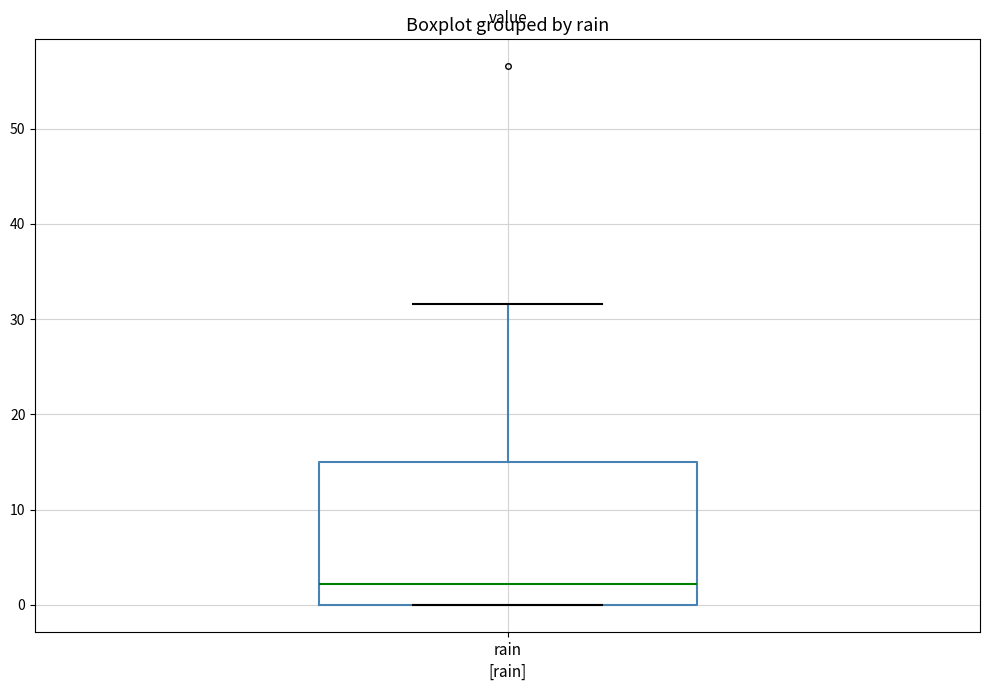

Read this box plot against the y-axis: the position of the median line, the range covered by the box, and the ends of both whiskers. The values are not printed on the chart, so give them approximately, as read against the axis.

median 2, box 0 to 15, whiskers 0 to 32